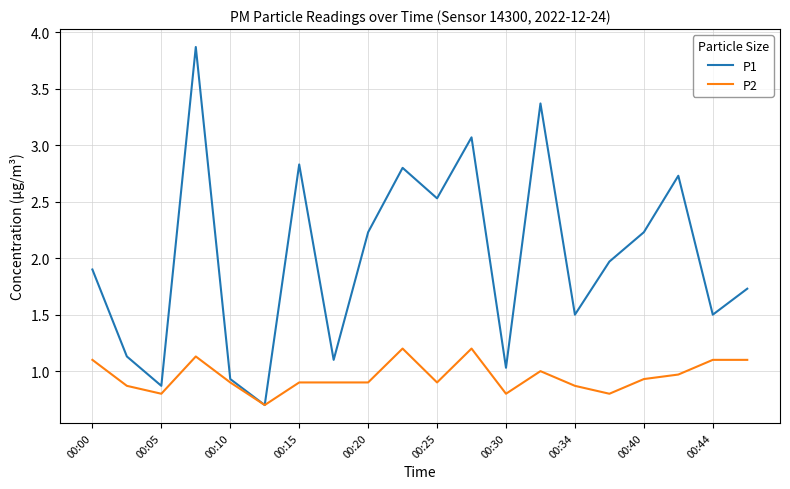

Which series has the largest total across all categories?

P1